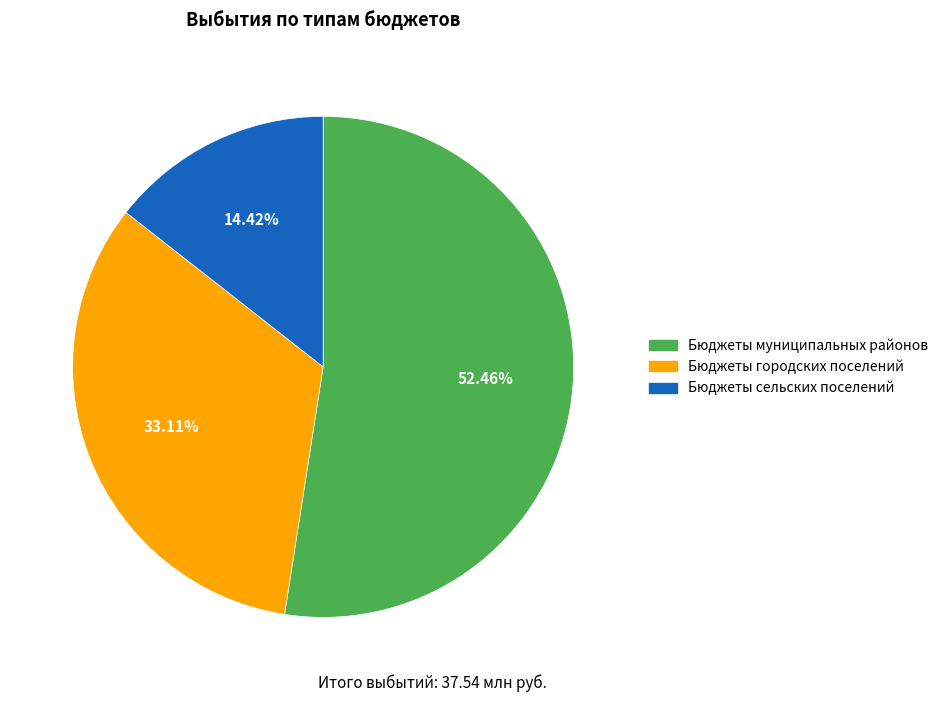

What percentage is NOT represented by Бюджеты сельских поселений?

85.6%